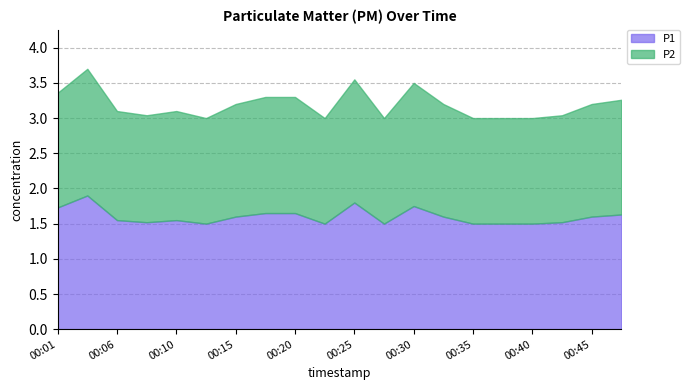

Is it true that P1 equals 1.6 at 00:32?

True